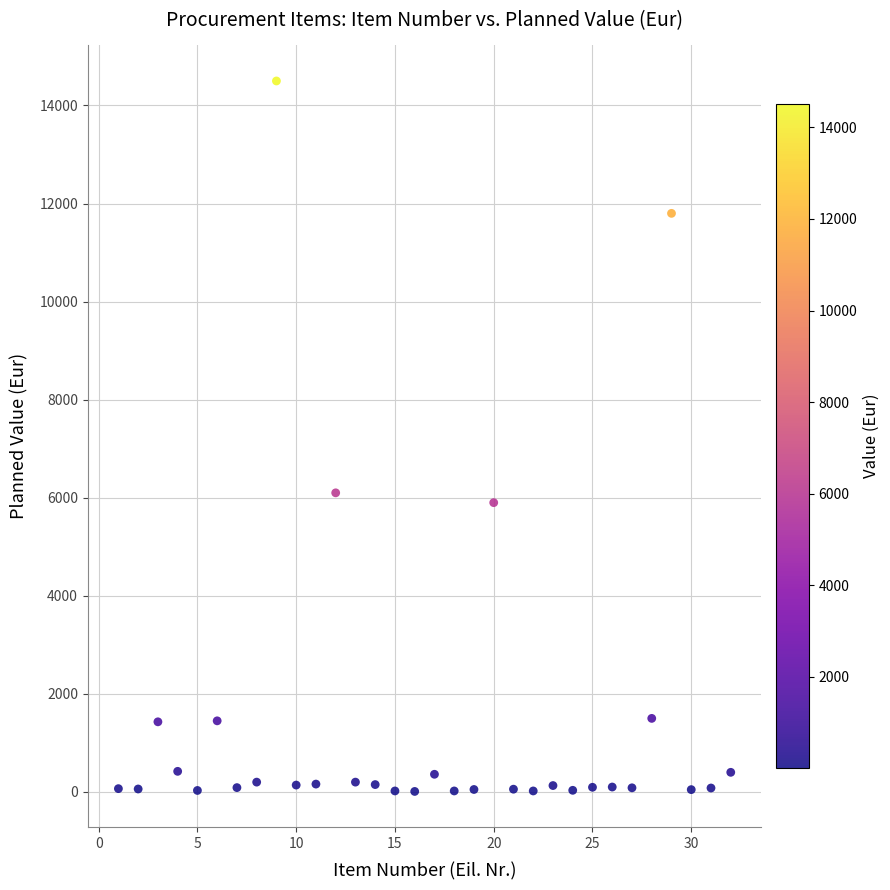

What Y value in the scatter plot is closest to 7255?

6100